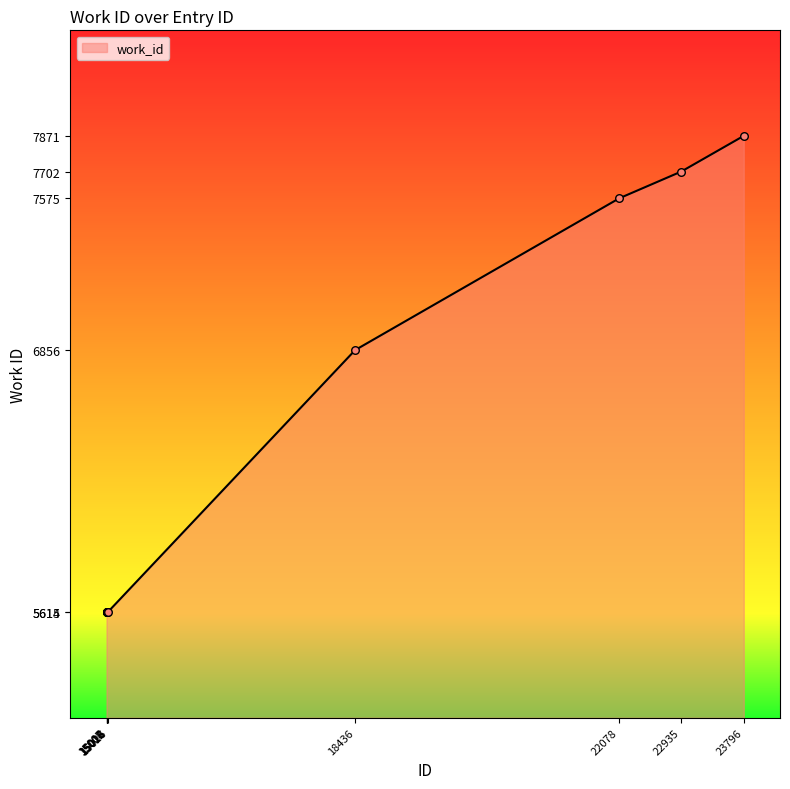

Between 15018 and 22935, which is larger?

22935